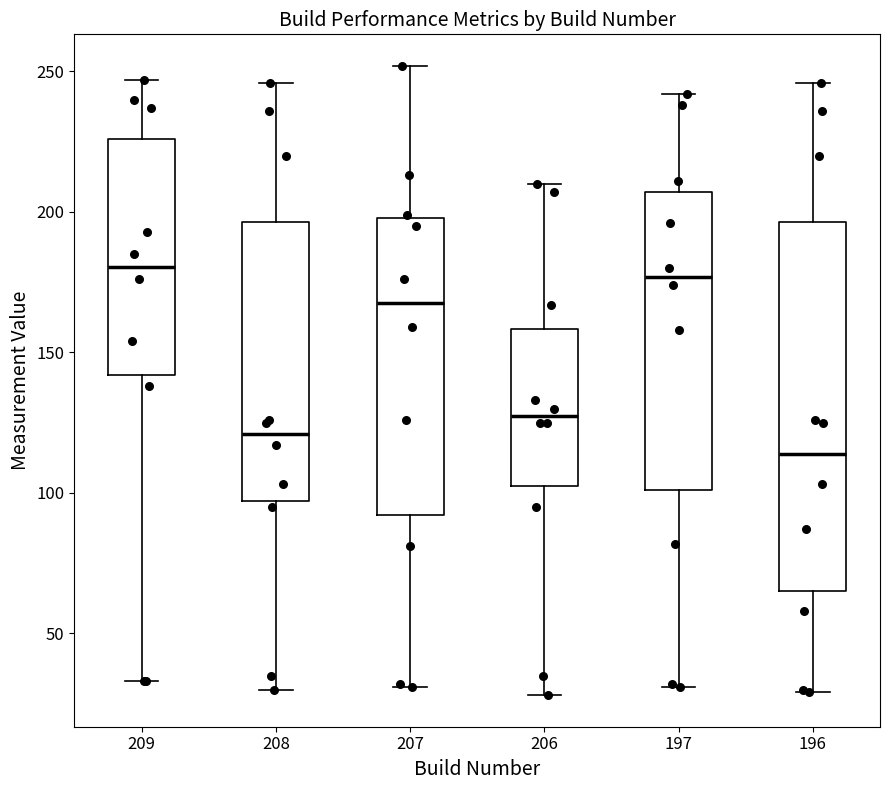

Reading left to right, transcribe this box plot: for each box, give where its median line is, the range the box spans, and where its two whiskers end, as read against the y-axis. The values are not printed on the chart, so give them approximately, as read against the axis.

209: median 180, box 140 to 225, whiskers 35 to 245
208: median 120, box 95 to 195, whiskers 30 to 245
207: median 170, box 90 to 200, whiskers 30 to 250
206: median 130, box 105 to 160, whiskers 30 to 210
197: median 175, box 100 to 205, whiskers 30 to 240
196: median 115, box 65 to 195, whiskers 30 to 245